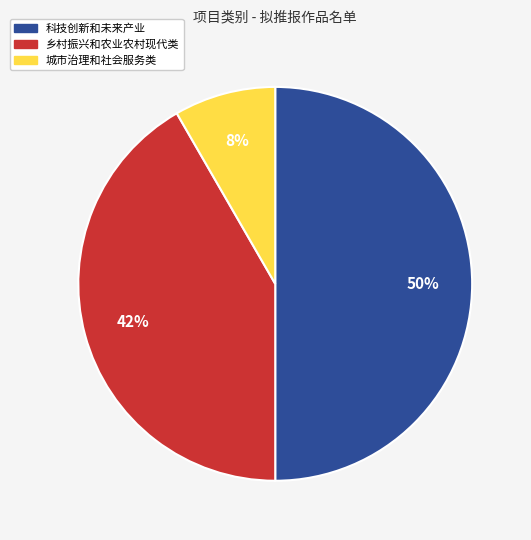

What is the largest slice in the pie chart?

科技创新和未来产业